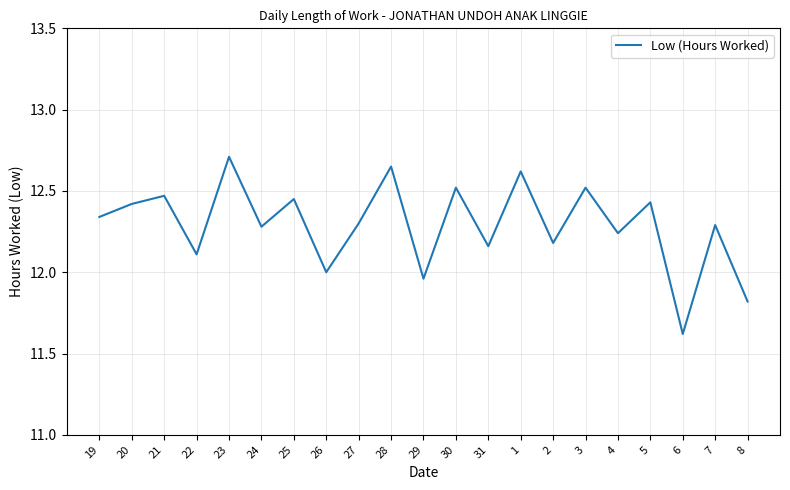

What is the change in value from 4 to 5?

+0.2